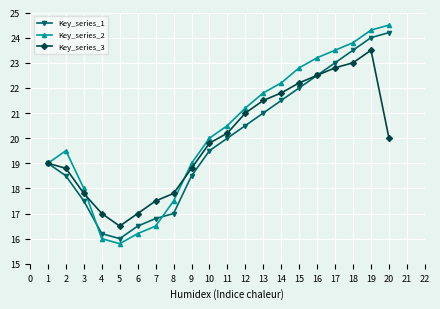

At 3, list the series in order from smallest to largest.

Key_series_1, Key_series_3, Key_series_2